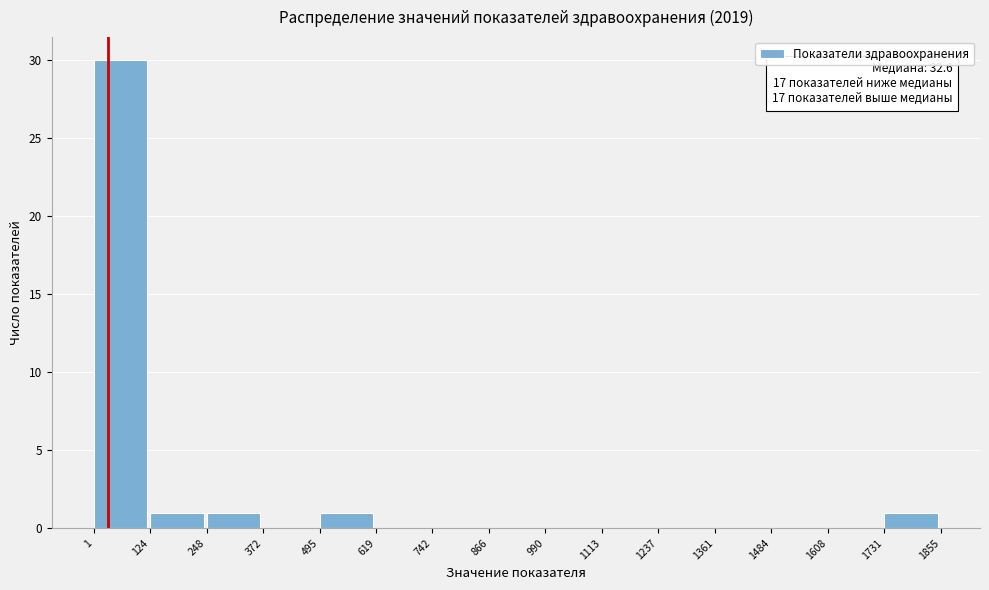

Which range on the x-axis has the tallest bar?

1 to 124